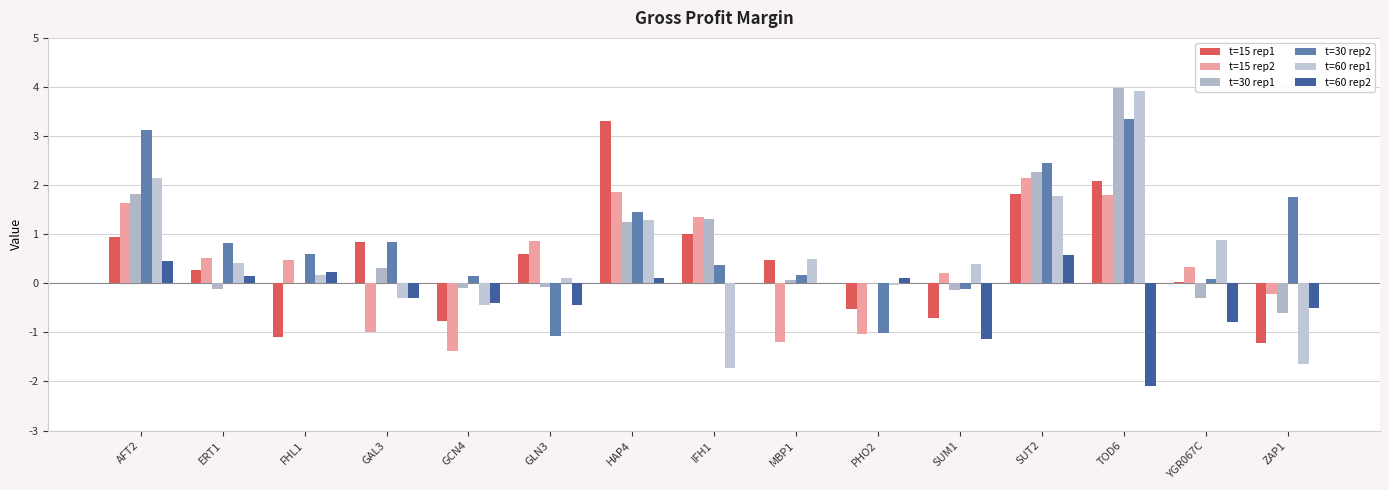

Rank the categories by t=30 rep2 value from highest to lowest.

TOD6, AFT2, SUT2, ZAP1, HAP4, GAL3, ERT1, FHL1, IFH1, MBP1, GCN4, YGR067C, SUM1, PHO2, GLN3